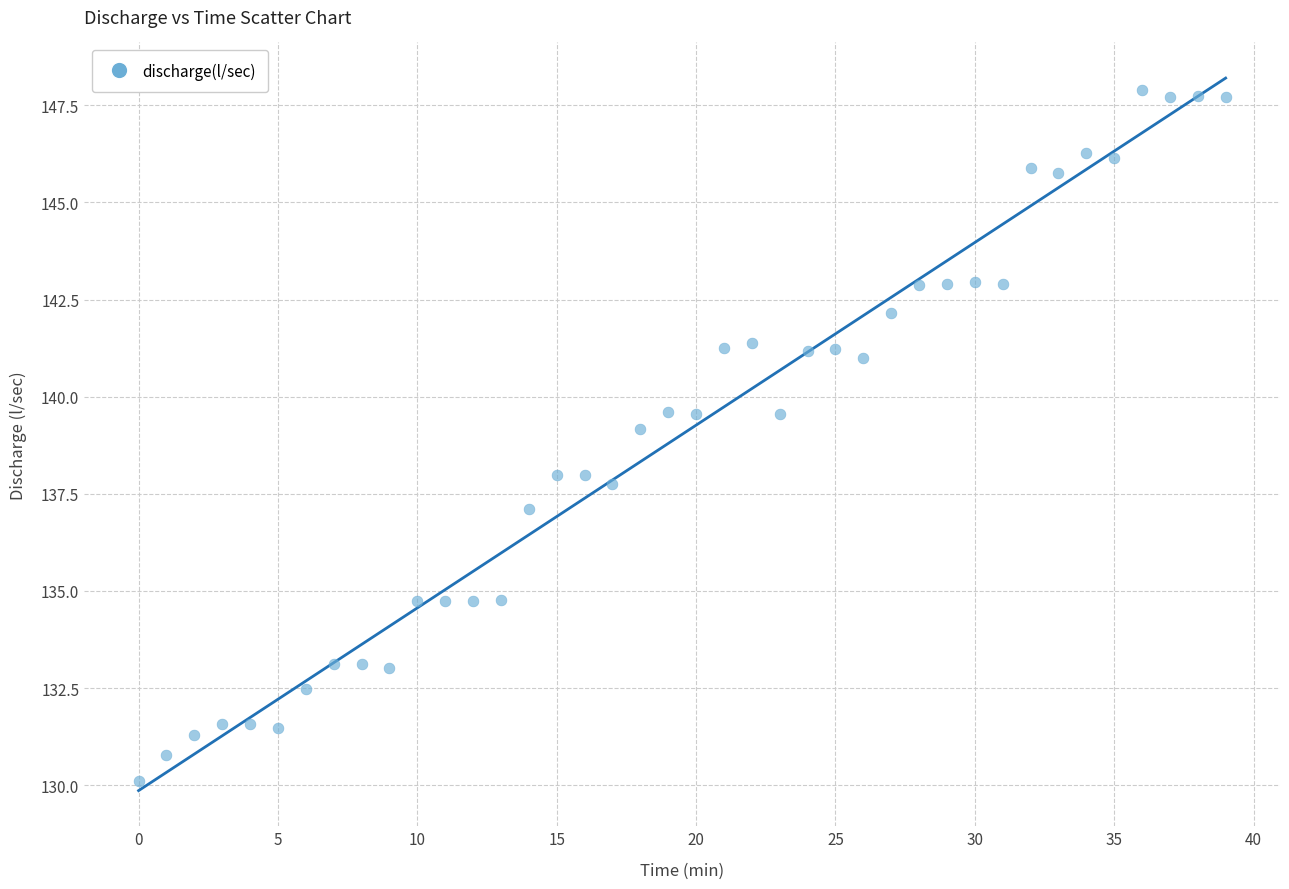

What is the range of Y values (max minus min)?

17.8